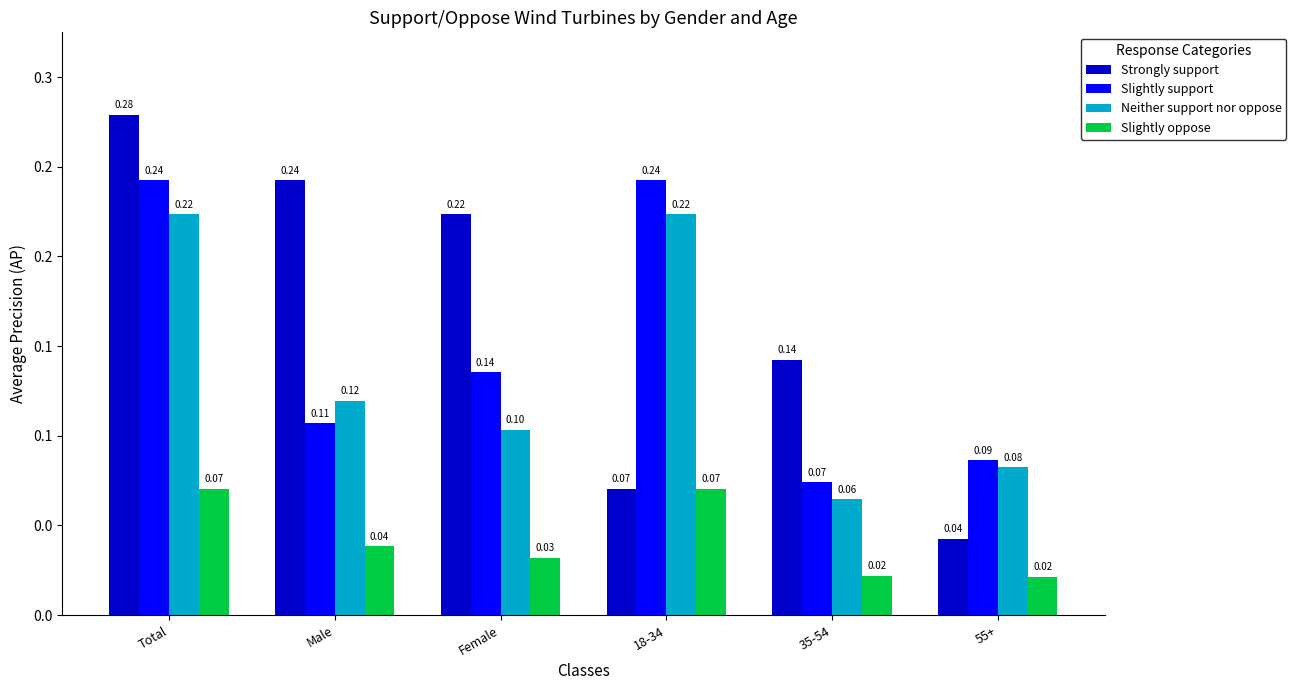

What are all the series names shown in the legend?

Strongly support, Slightly support, Neither support nor oppose, Slightly oppose